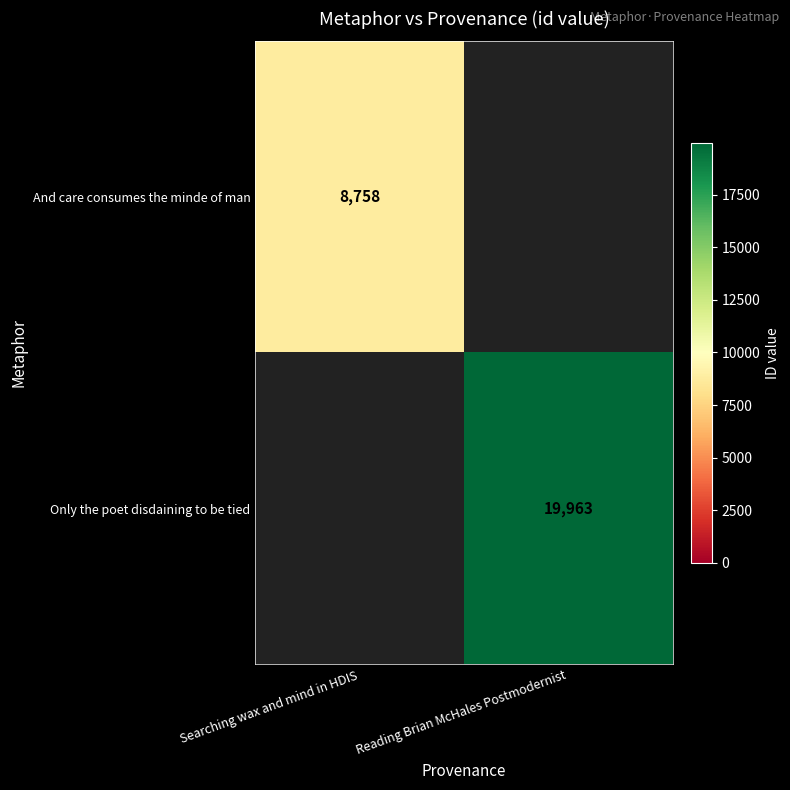

True or false: And care consumes the minde of man has a value of 8758 at Searching wax and mind in HDIS.

True